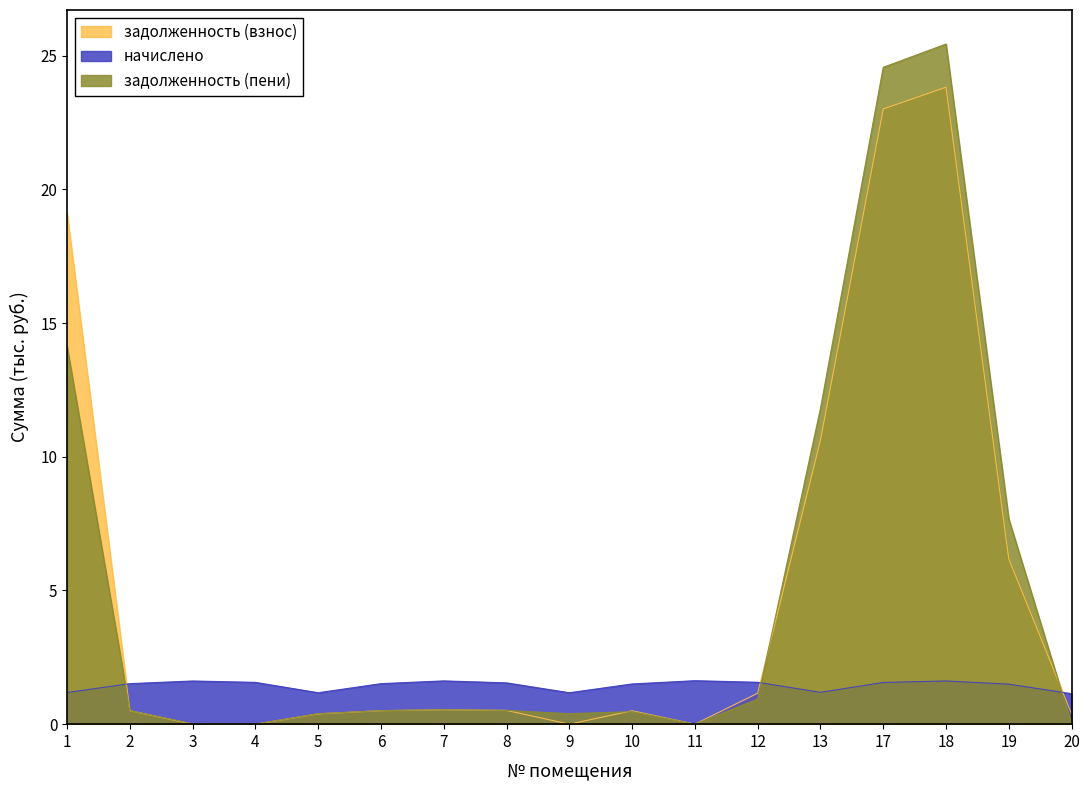

What are all the series names shown in the legend?

задолженность (взнос), начислено, задолженность (пени)